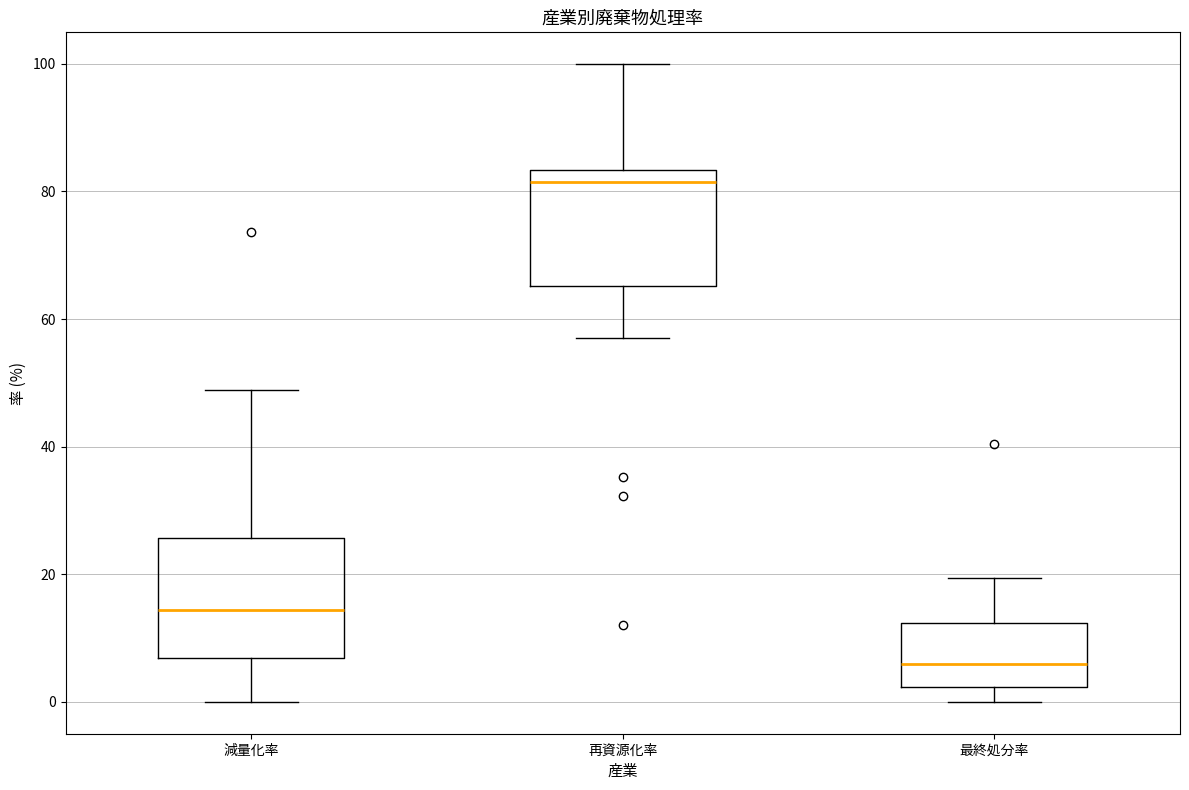

Reading left to right, transcribe this box plot: for each box, give where its median line is, the range the box spans, and where its two whiskers end, as read against the y-axis. The values are not printed on the chart, so give them approximately, as read against the axis.

減量化率: median 14, box 6 to 26, whiskers 0 to 48
再資源化率: median 82, box 66 to 84, whiskers 58 to 100
最終処分率: median 6, box 2 to 12, whiskers 0 to 20